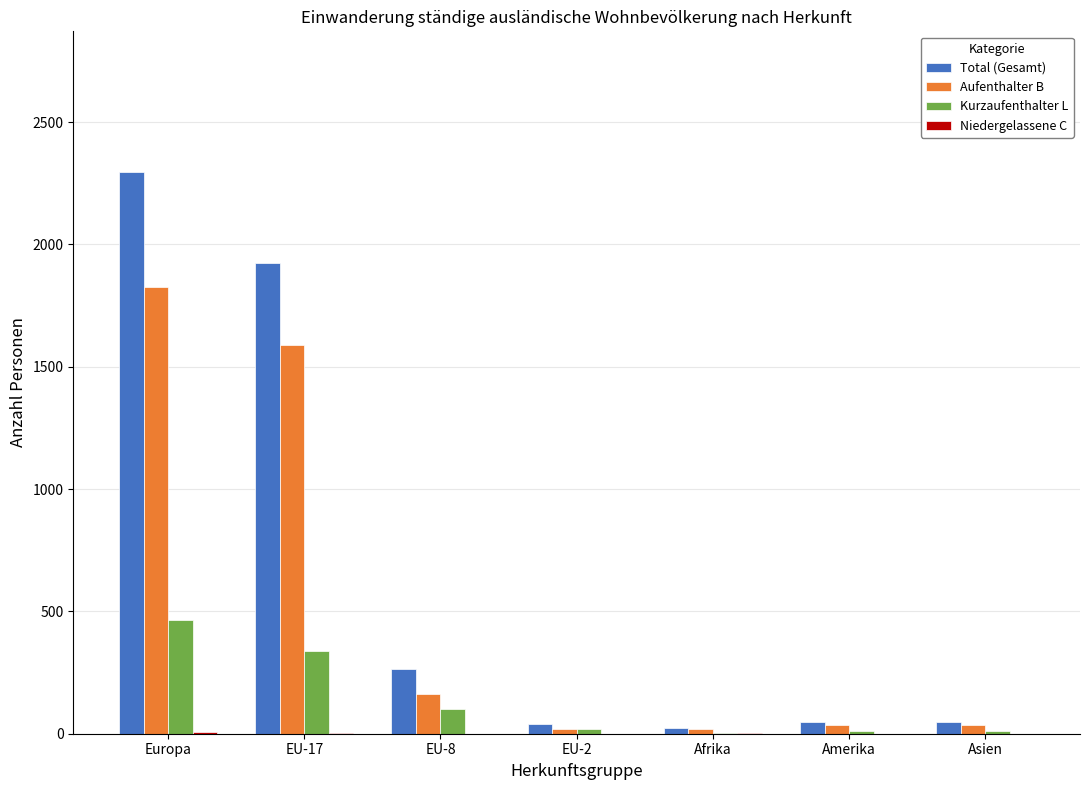

Are the bars horizontal?

No